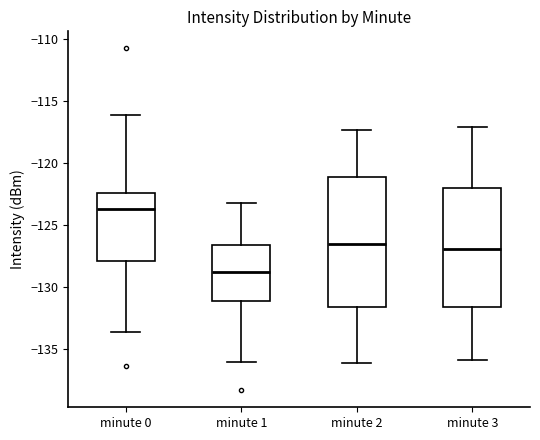

Reading left to right, transcribe this box plot: for each box, give where its median line is, the range the box spans, and where its two whiskers end, as read against the y-axis. The values are not printed on the chart, so give them approximately, as read against the axis.

minute 0: median -123.5, box -128.0 to -122.5, whiskers -133.5 to -116.0
minute 1: median -129.0, box -131.0 to -126.5, whiskers -136.0 to -123.0
minute 2: median -126.5, box -131.5 to -121.0, whiskers -136.0 to -117.5
minute 3: median -127.0, box -131.5 to -122.0, whiskers -136.0 to -117.0